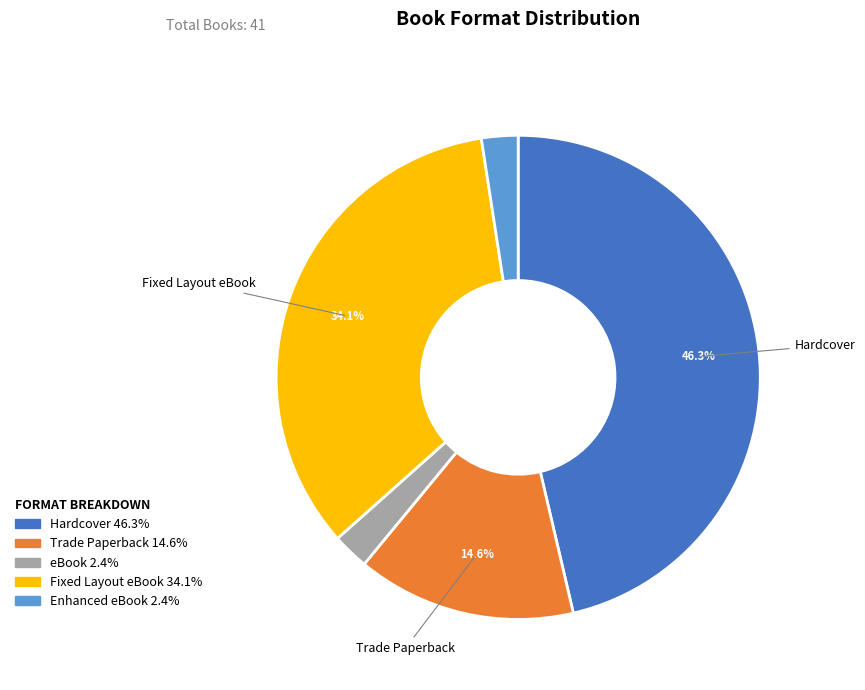

The Enhanced eBook slice represents 16% of the pie. True or false?

False